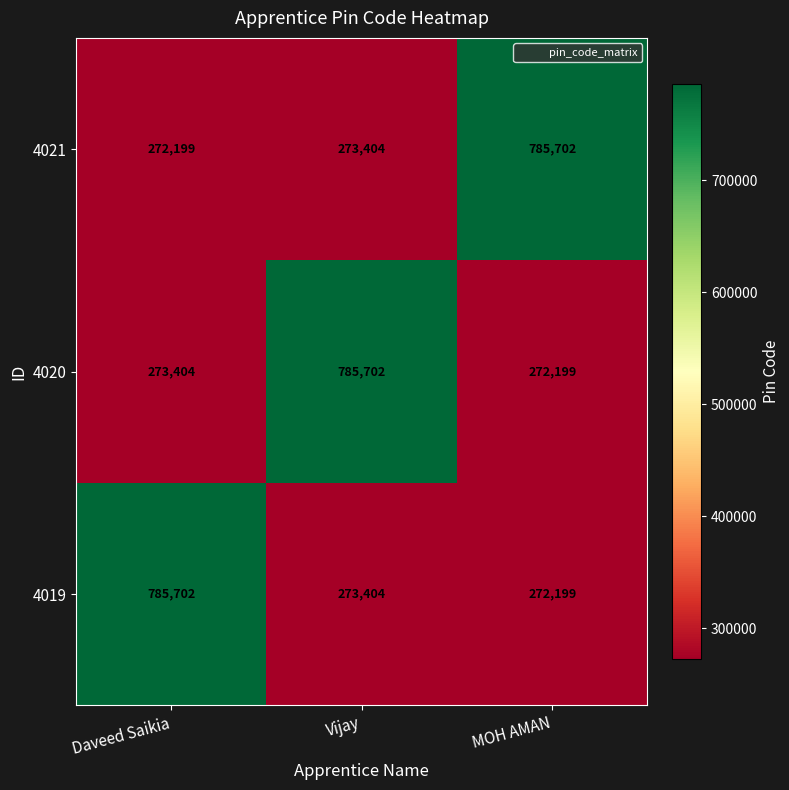

Where is 4020 nearest to the value 528950?

Daveed Saikia